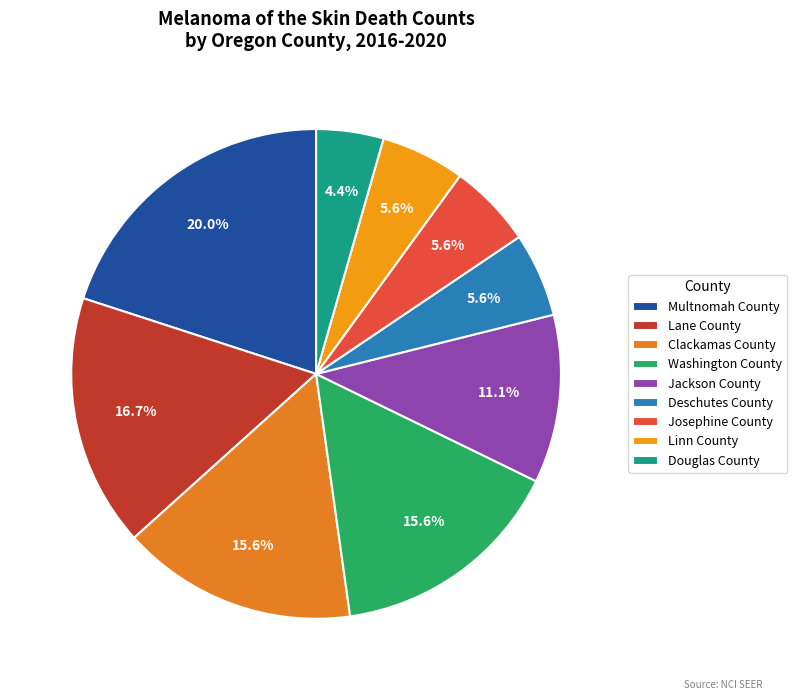

Between Multnomah County and Douglas County, which is larger?

Multnomah County